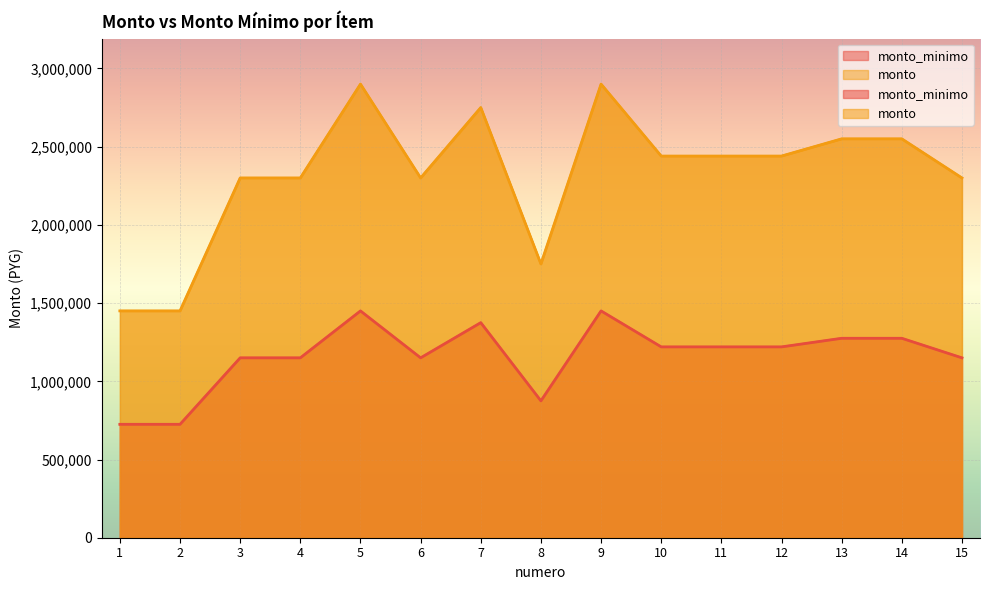

Reading left to right, what are all the values shown in this chart?

monto_minimo: 725000	725000	1150000	1150000	1450000	1150000	1375000	875000	1450000	1220000	1220000	1220000	1275000	1275000	1150000
monto: 1450000	1450000	2300000	2300000	2900000	2300000	2750000	1750000	2900000	2440000	2440000	2440000	2550000	2550000	2300000